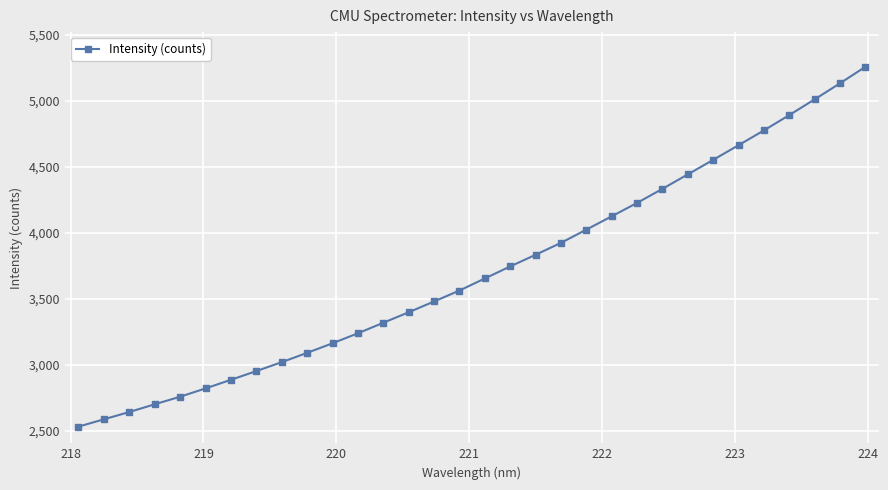

What is the maximum value shown in the chart?

5257.8